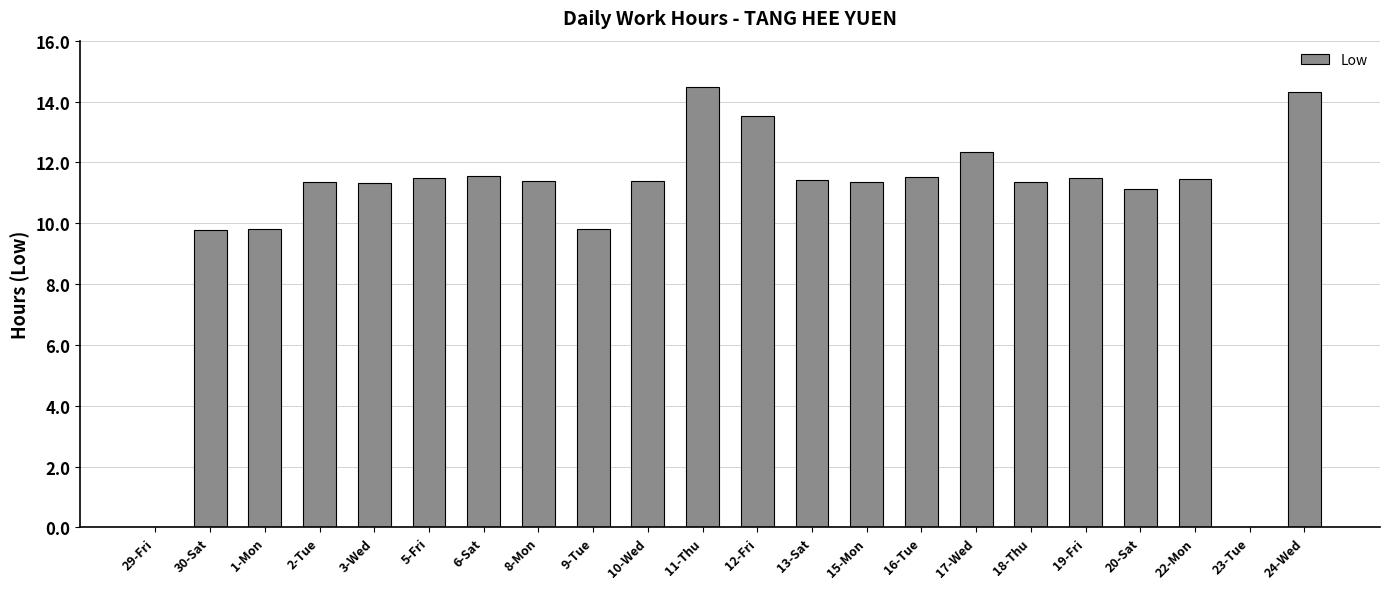

What value does the data have at 19-Fri?

11.5